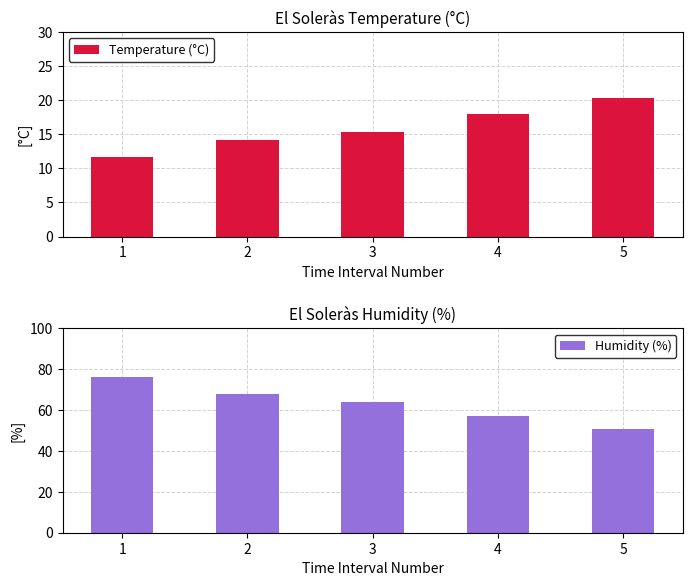

How many bars are there in each group?

2